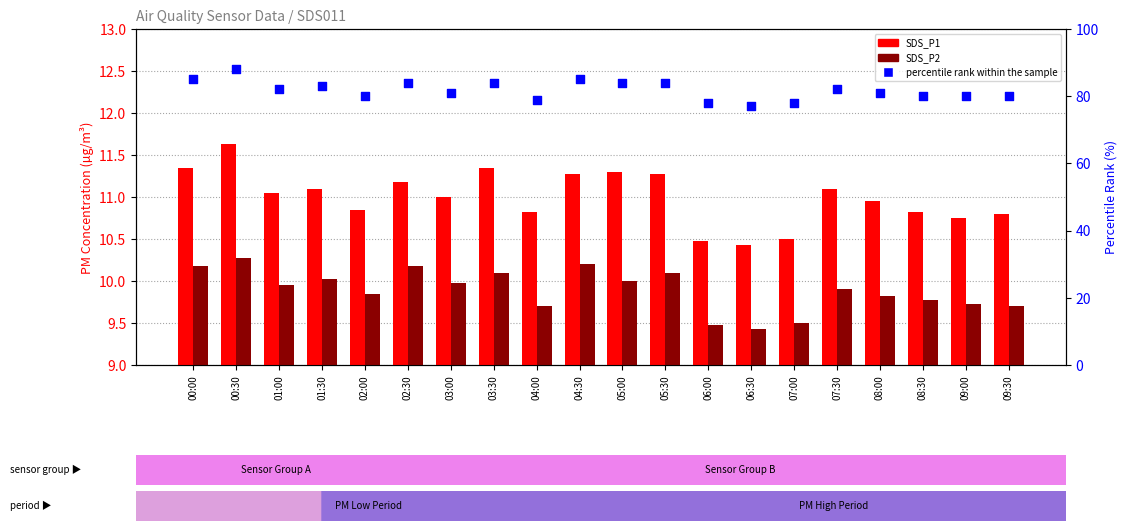

Which series contains the lowest Y value?

SDS_P2